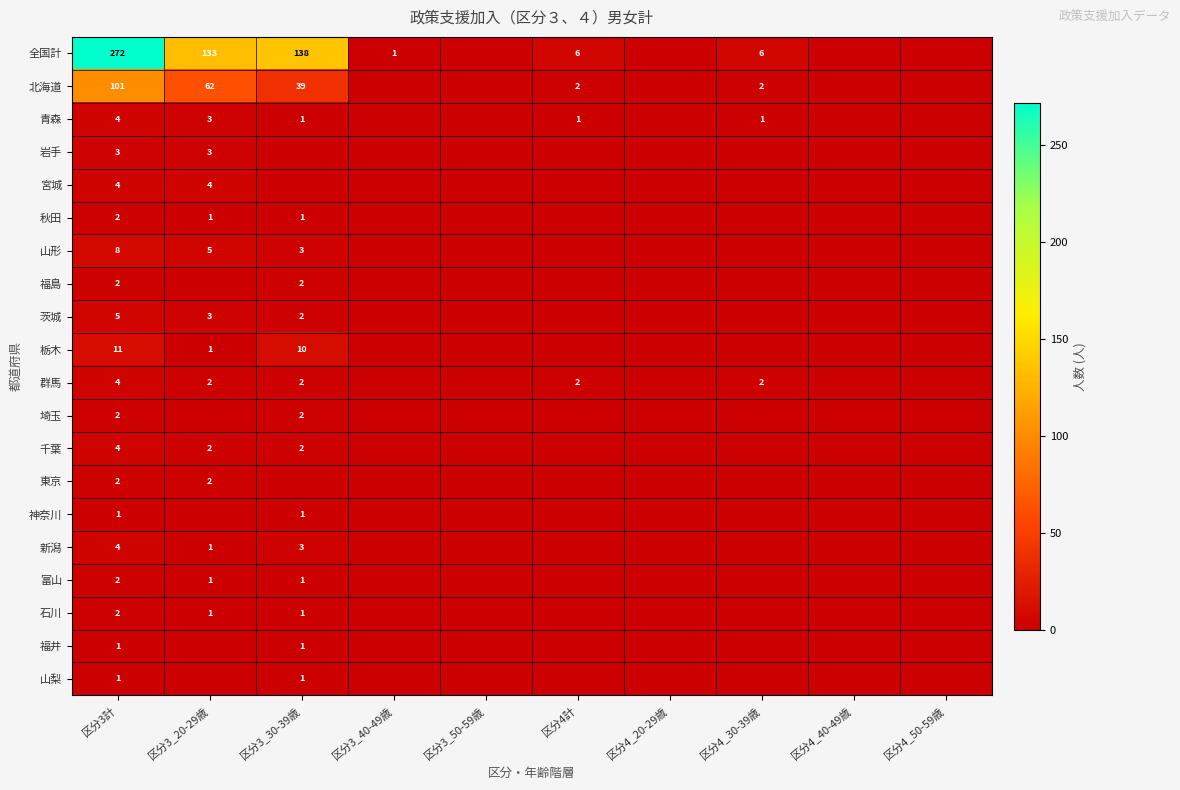

Rank the series by their maximum value, from highest to lowest.

全国計, 北海道, 栃木, 山形, 茨城, 青森, 宮城, 群馬, 千葉, 新潟, 岩手, 秋田, 福島, 埼玉, 東京, 富山, 石川, 神奈川, 福井, 山梨